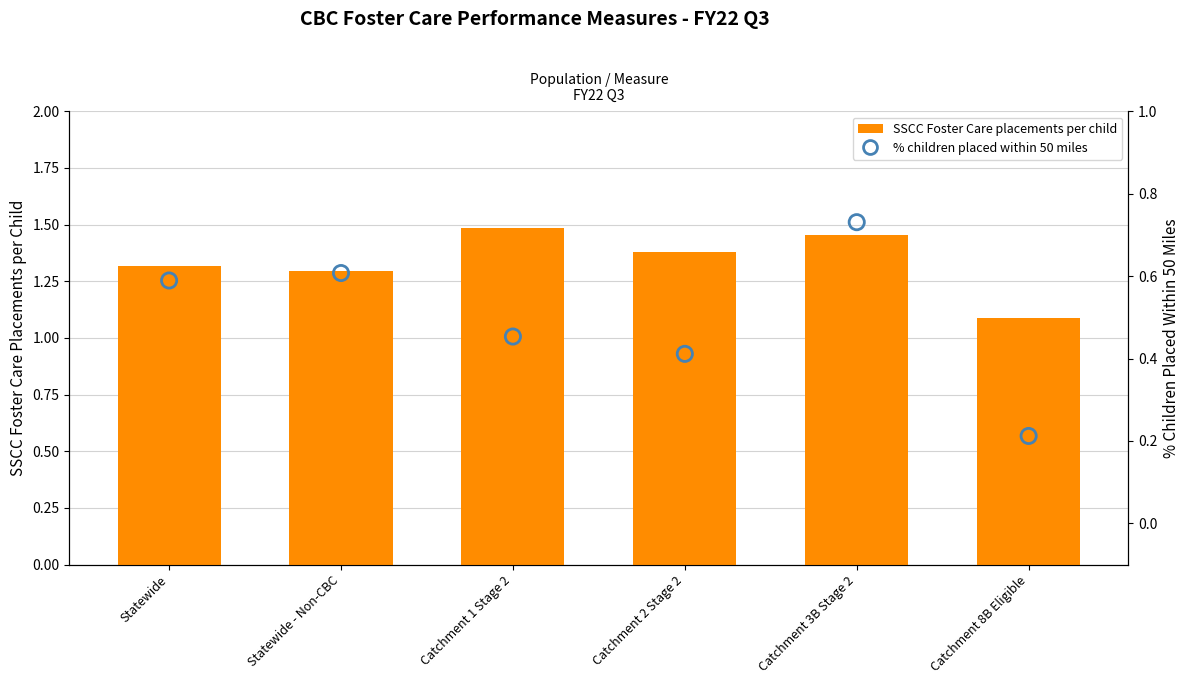

Which series has the widest spread of Y values?

% children placed within 50 miles